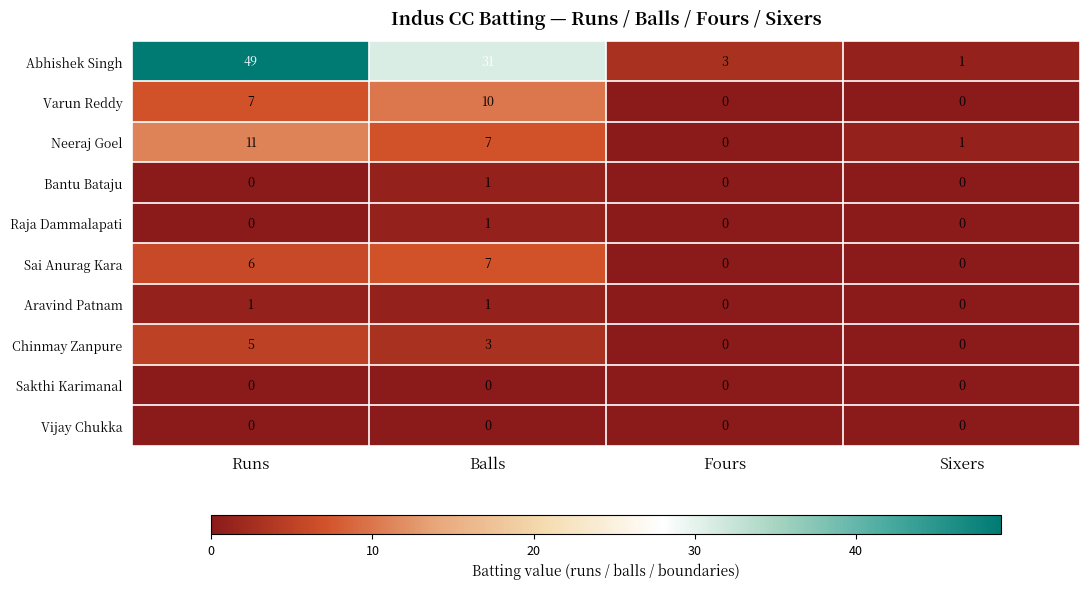

What is the difference between the maximum and minimum values in the Varun Reddy series?

10